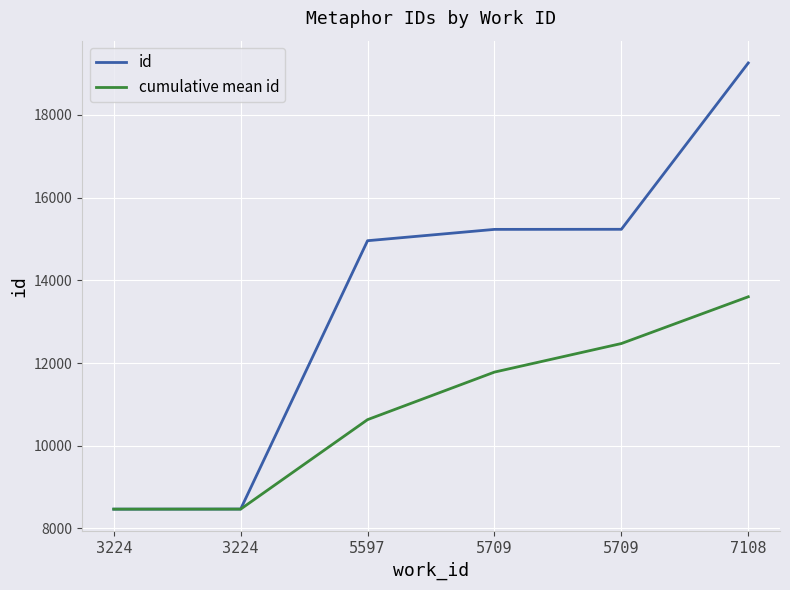

Does the chart display data point markers on the line(s)?

No